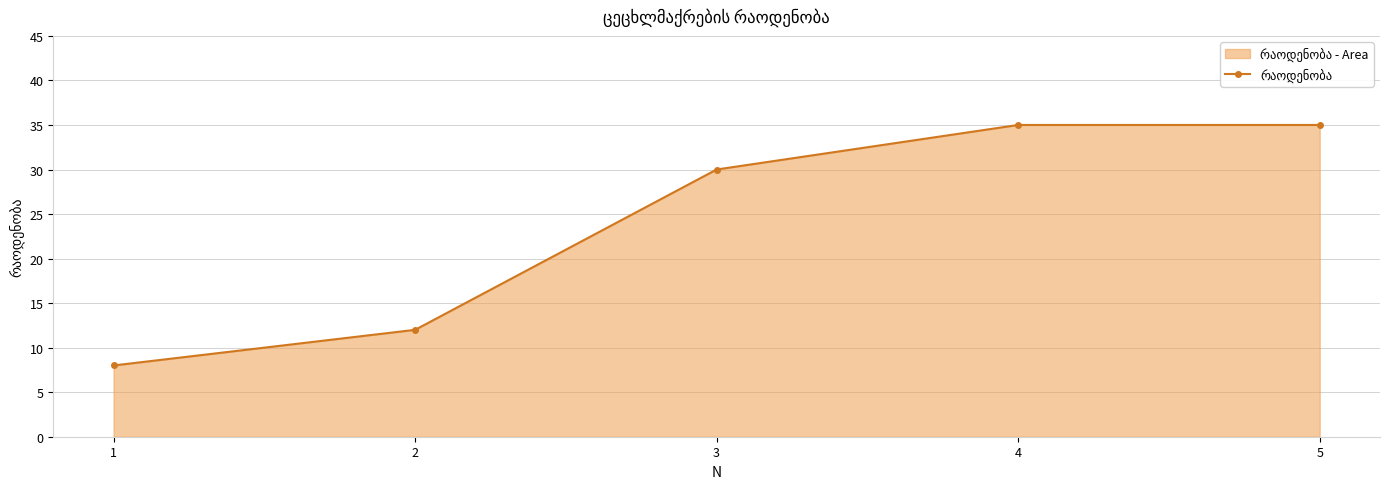

Rank the categories by value from lowest to highest.

1, 2, 3, 4, 5